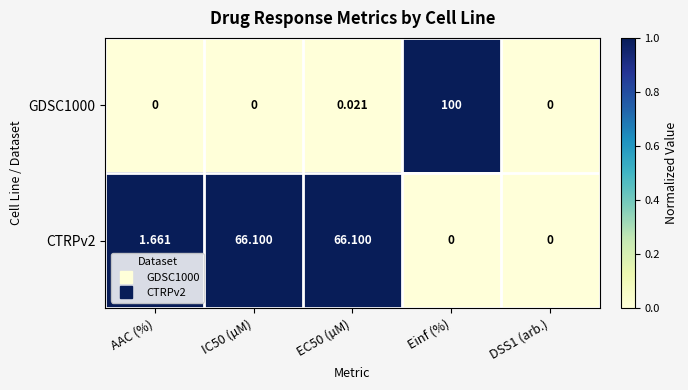

Is the value of GDSC1000 at EC50 (µM) greater than the value of CTRPv2 at DSS1 (arb.)?

Yes